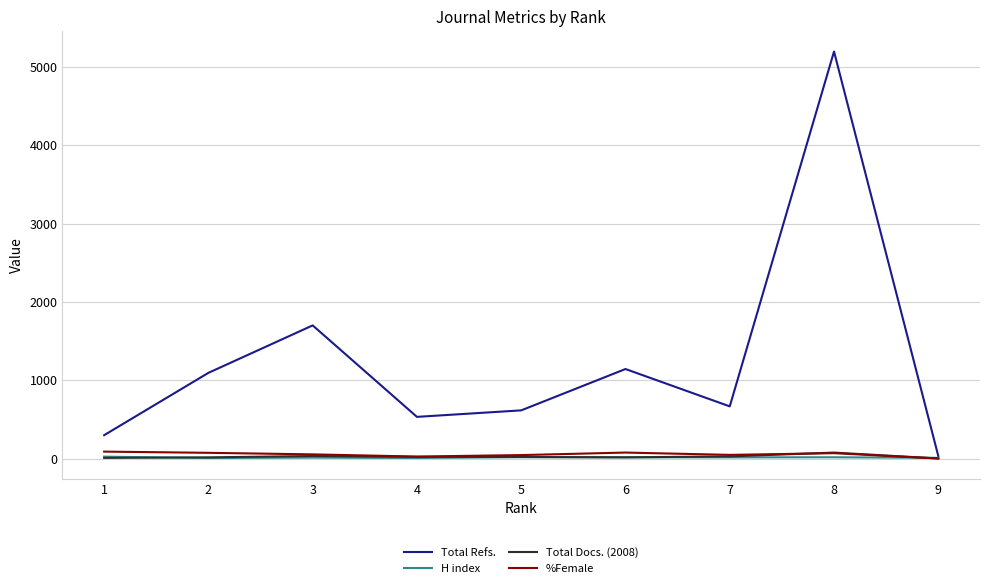

Between 4 and 6, which series saw the biggest shift?

Total Refs.